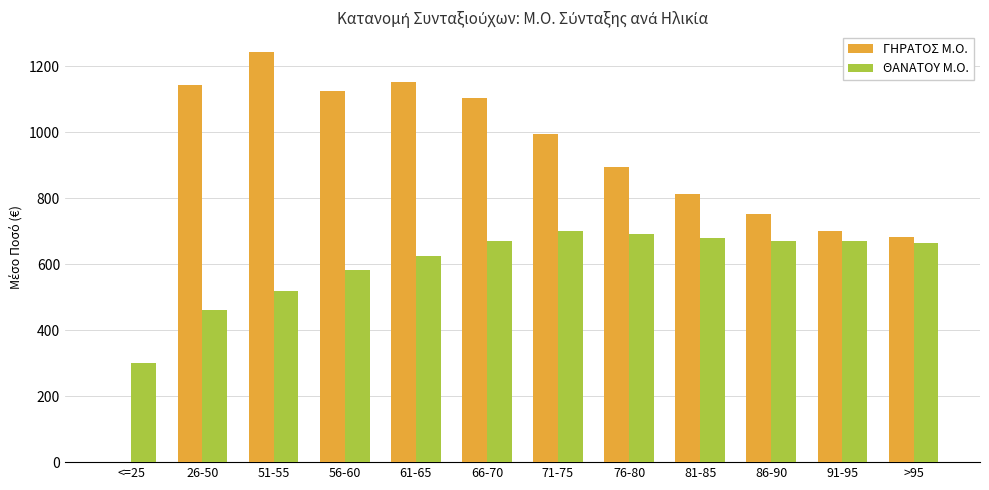

What is the sum of all ΘΑΝΑΤΟΥ Μ.Ο. values?

7230.6